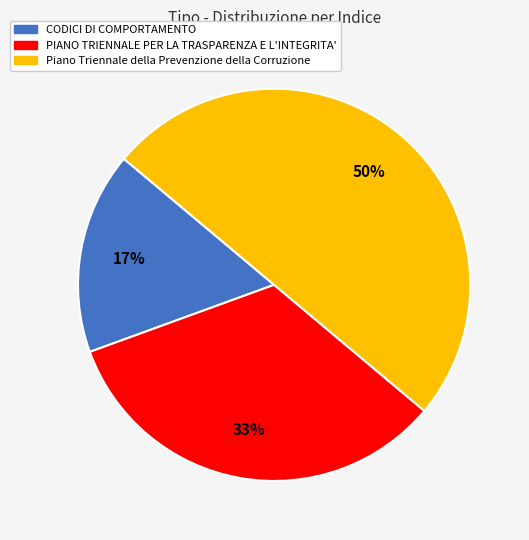

Count the number of slices in the pie.

3